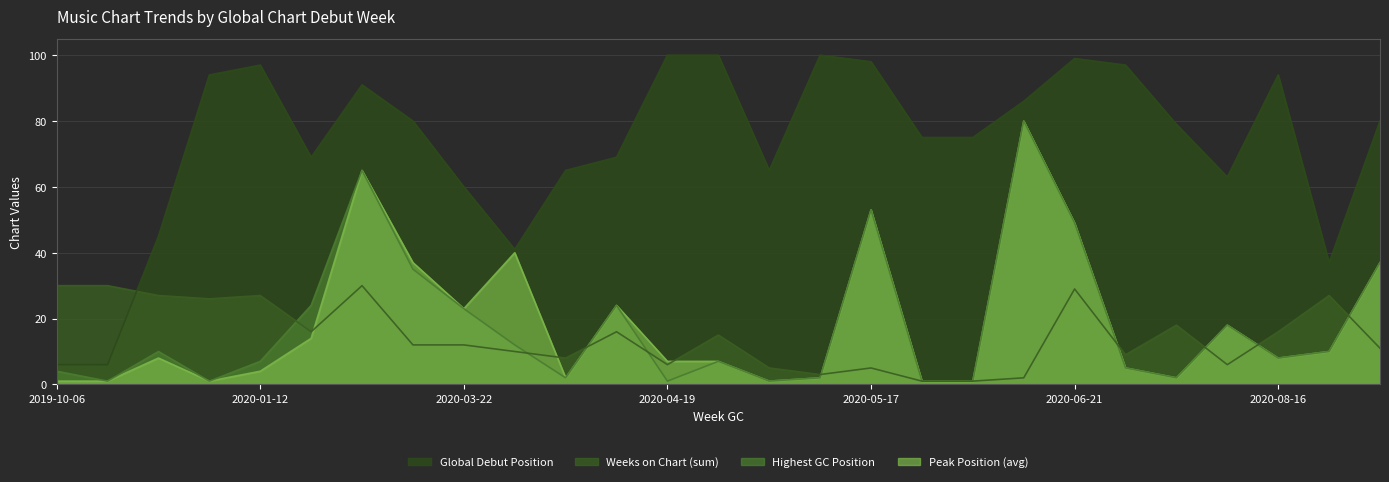

Is it true that Highest GC Position equals 49 at 2020-06-21?

True